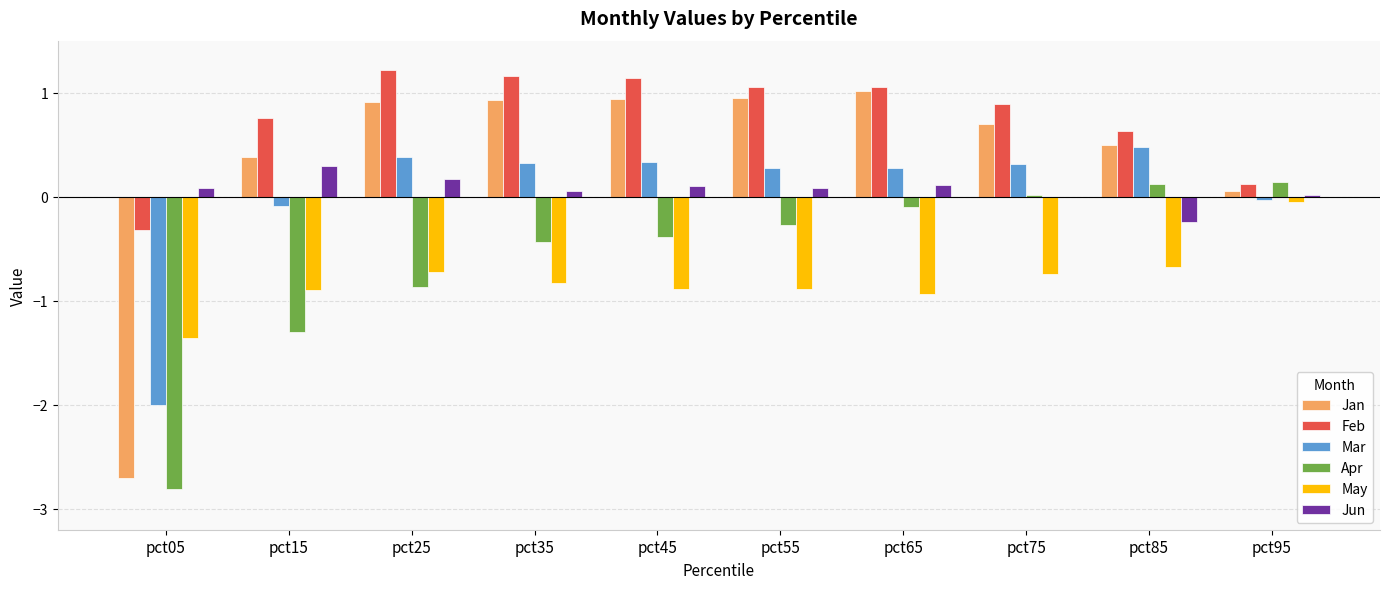

Where does the Jun series first go above 0?

pct05